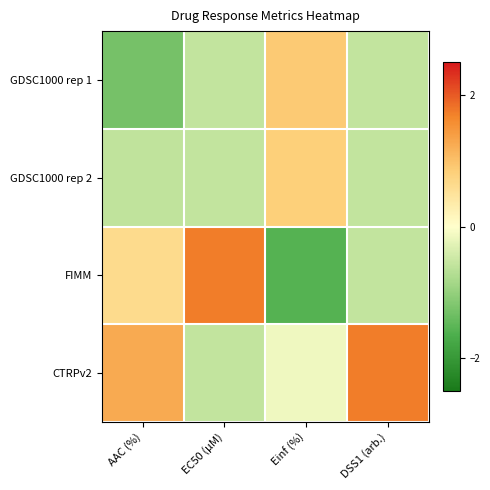

At how many categories does at least one series exceed 1?

3